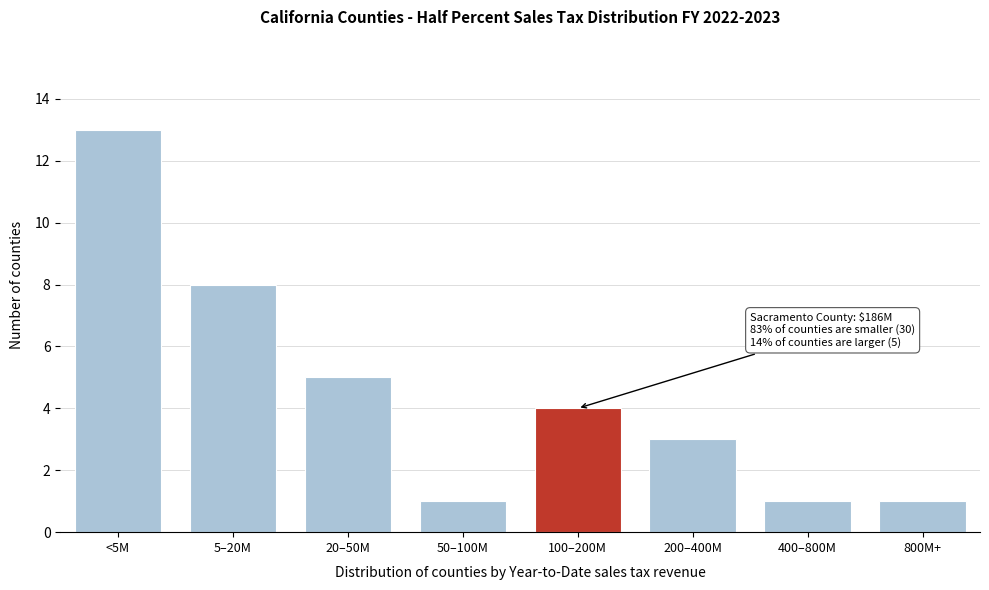

Reading left to right, what are all the values shown in this chart?

13	8	5	1	4	3	1	1